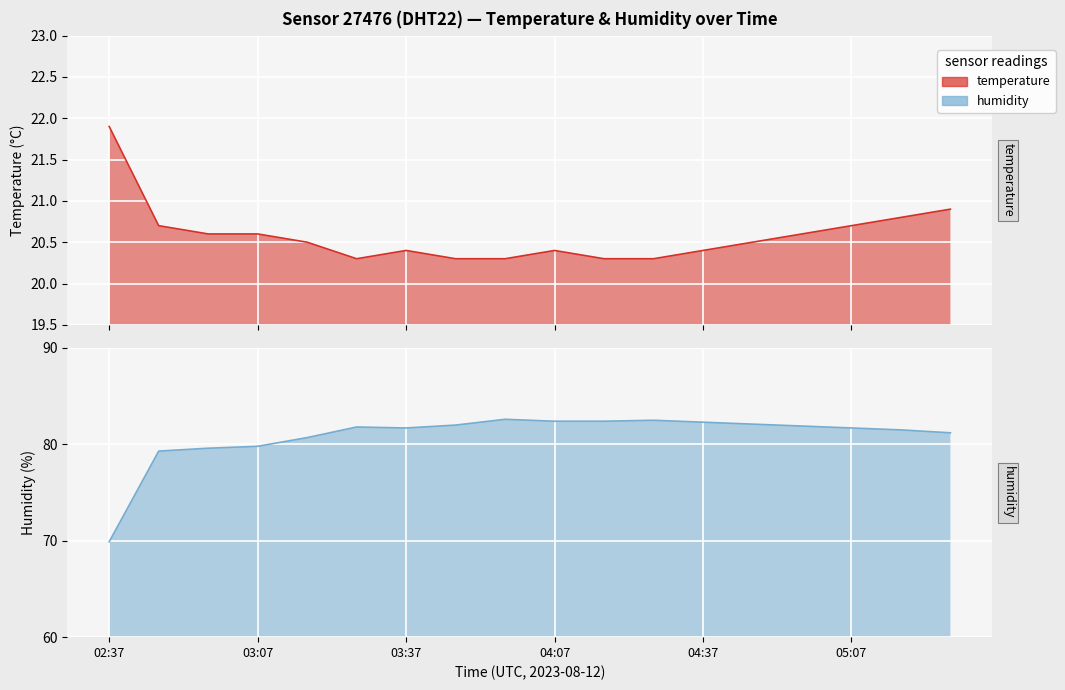

True or false: humidity and temperature intersect in this chart.

False